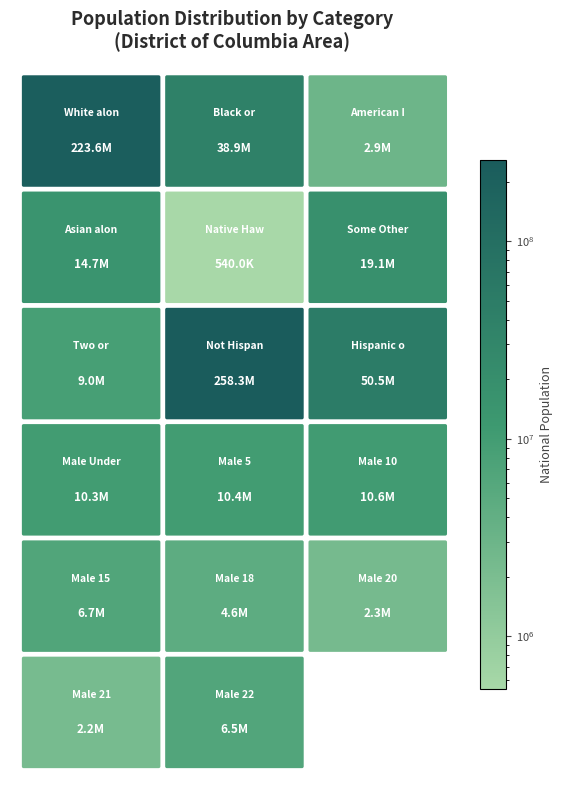

The chart shows a value of 943165 at Native Hawaiian and Other Pacific. True or false?

False